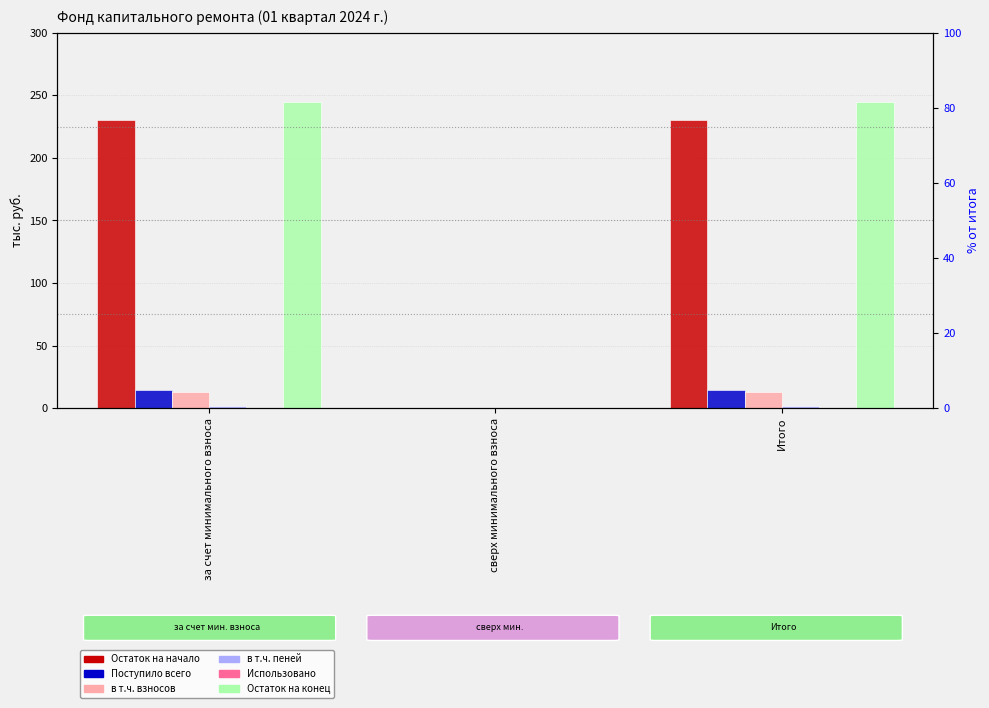

How many positive values does the Остаток на начало series have?

2